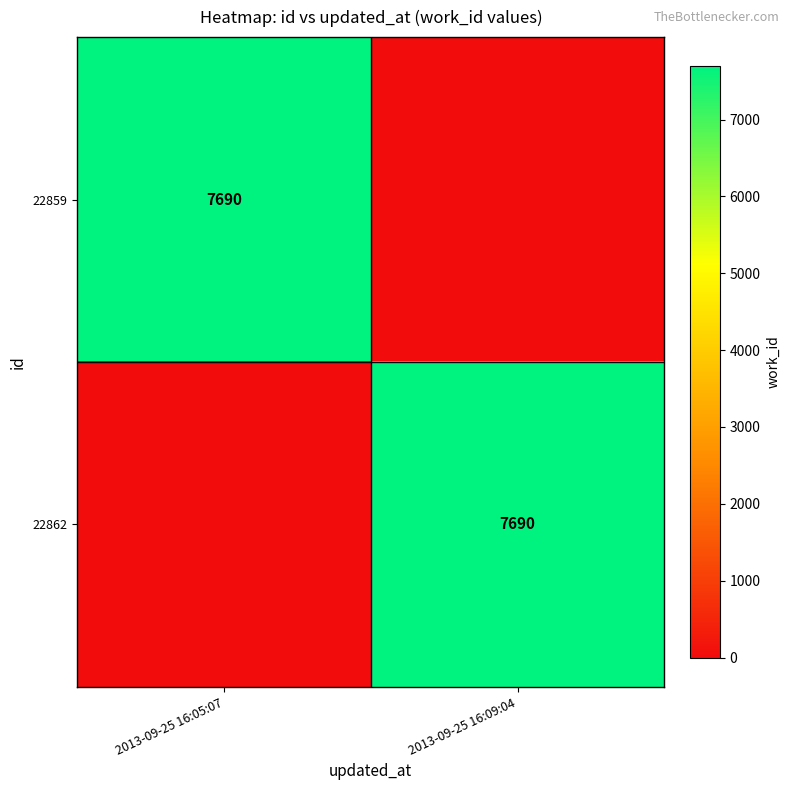

Between 2013-09-25 16:09:04 and 2013-09-25 16:05:07, which is larger?

2013-09-25 16:05:07